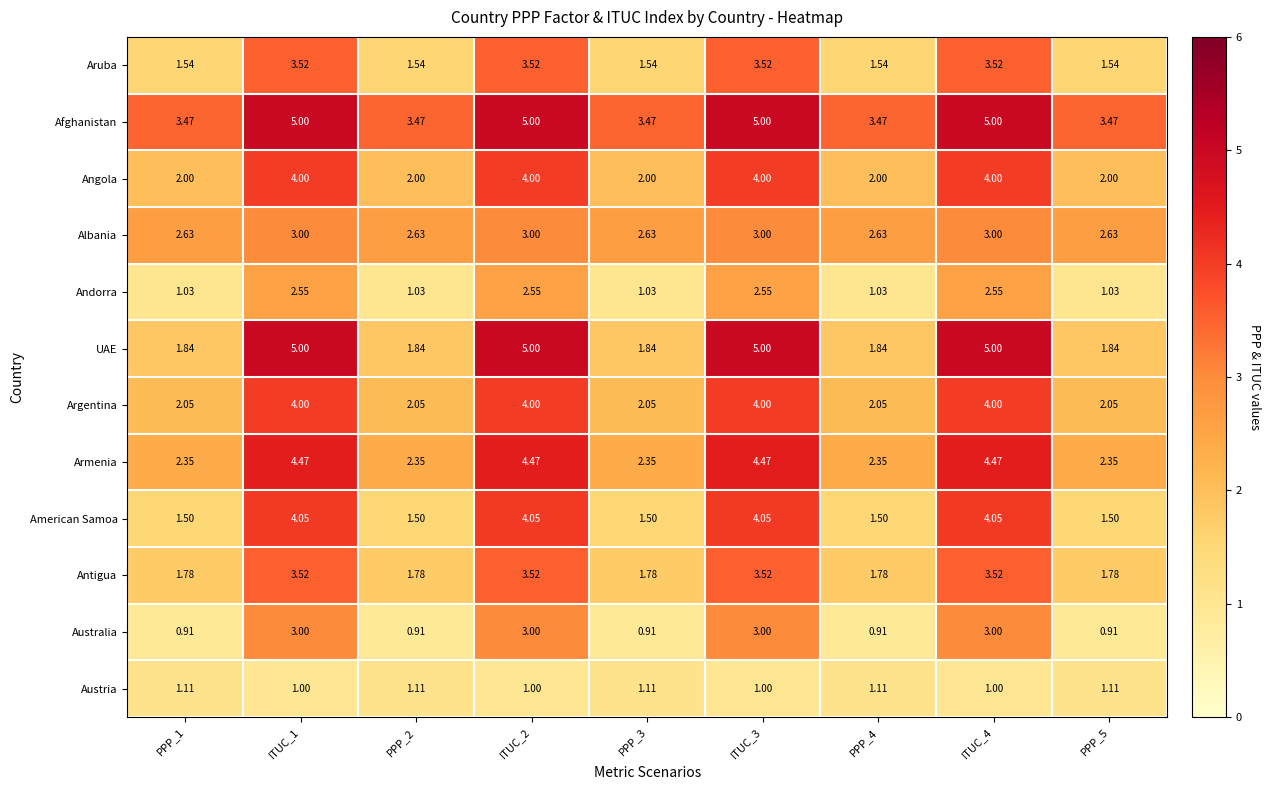

Which series has the widest spread of values?

UAE